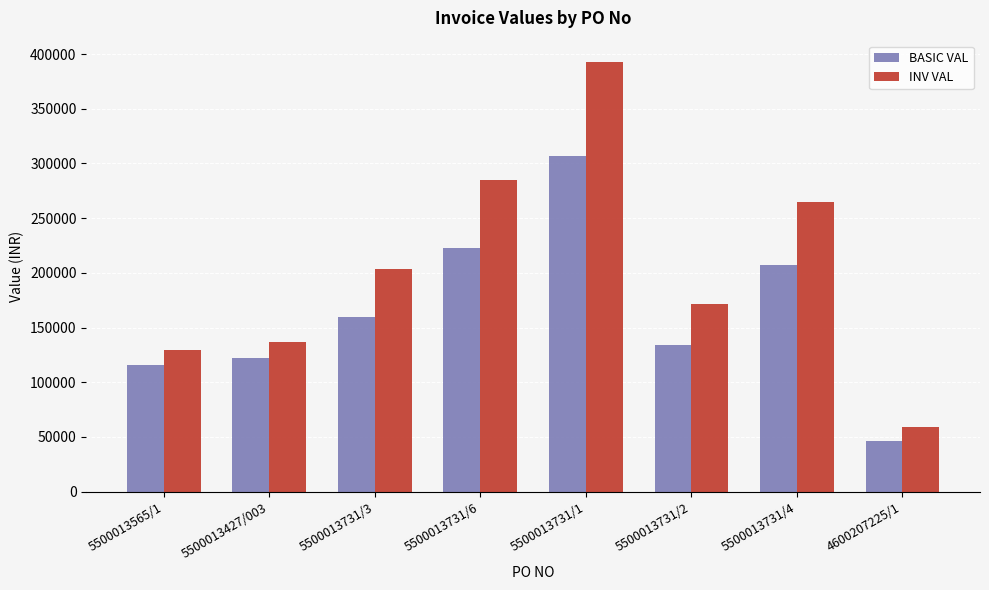

At 5500013731/6, list the series in order from smallest to largest.

BASIC VAL, INV VAL